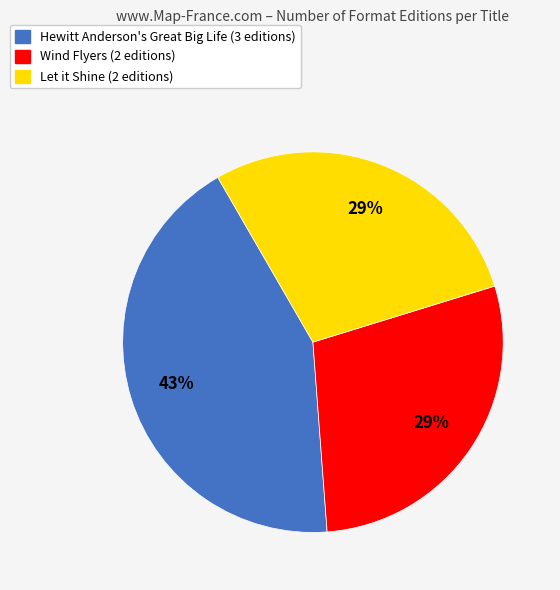

Do Let it Shine and Hewitt Anderson's Great Big Life together represent more than half of the pie?

Yes